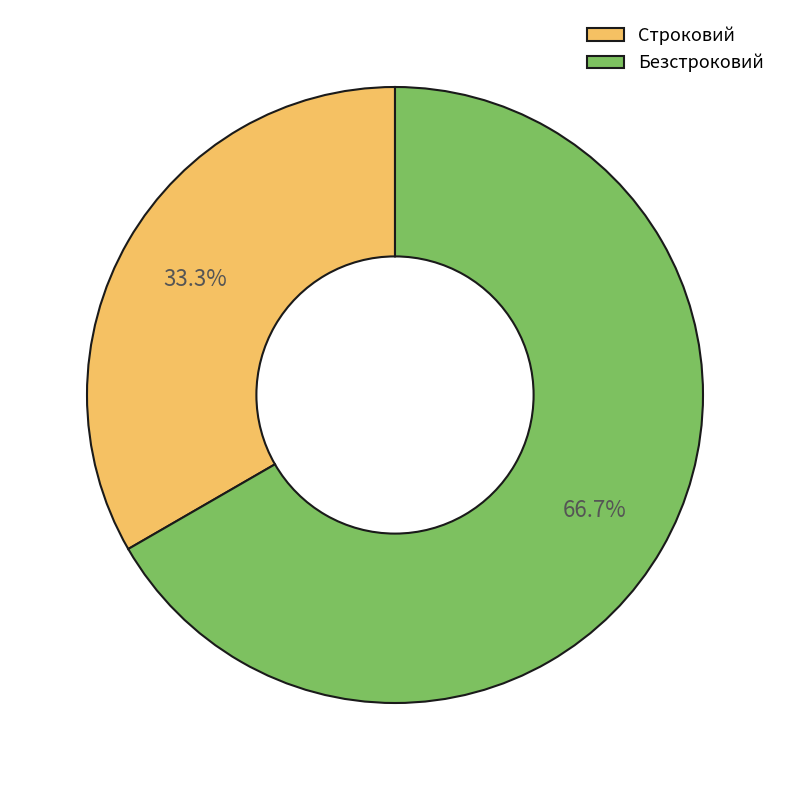

To the nearest percent, what percentage of the pie is Безстроковий?

67%